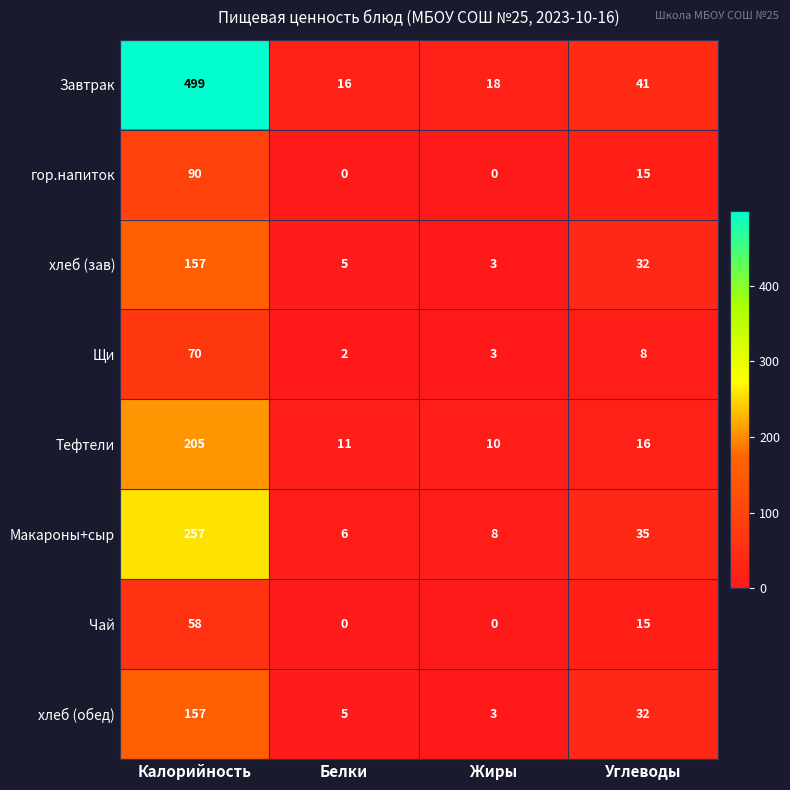

What is the spread (max minus min) of values at Калорийность?

441